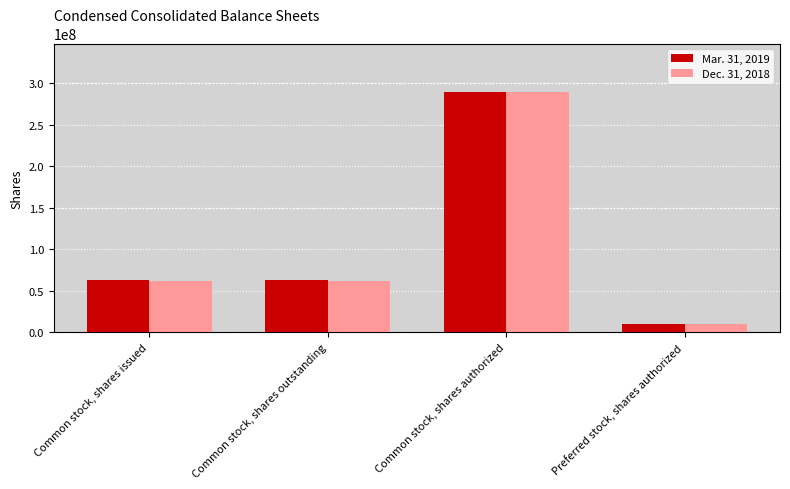

At which label does Mar. 31, 2019 reach its minimum?

Preferred stock, shares authorized